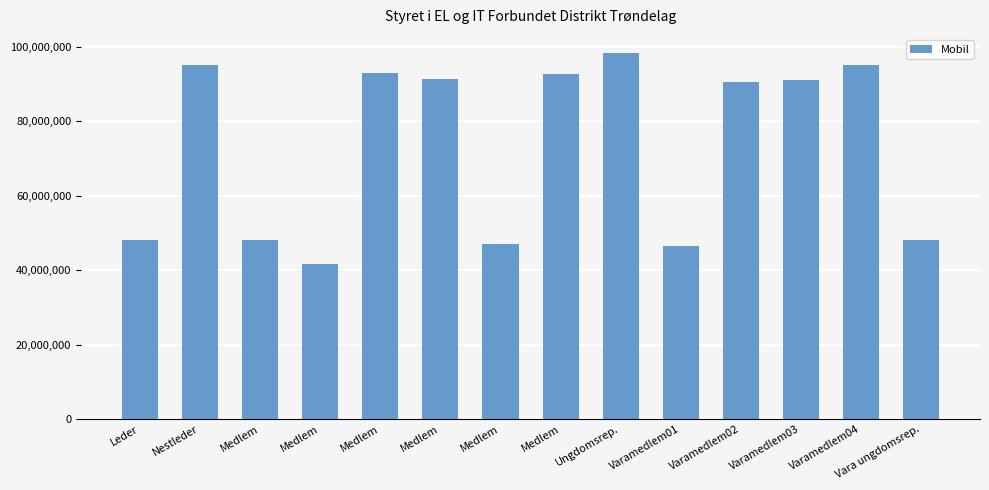

Where does the data first go above 91112721?

Nestleder